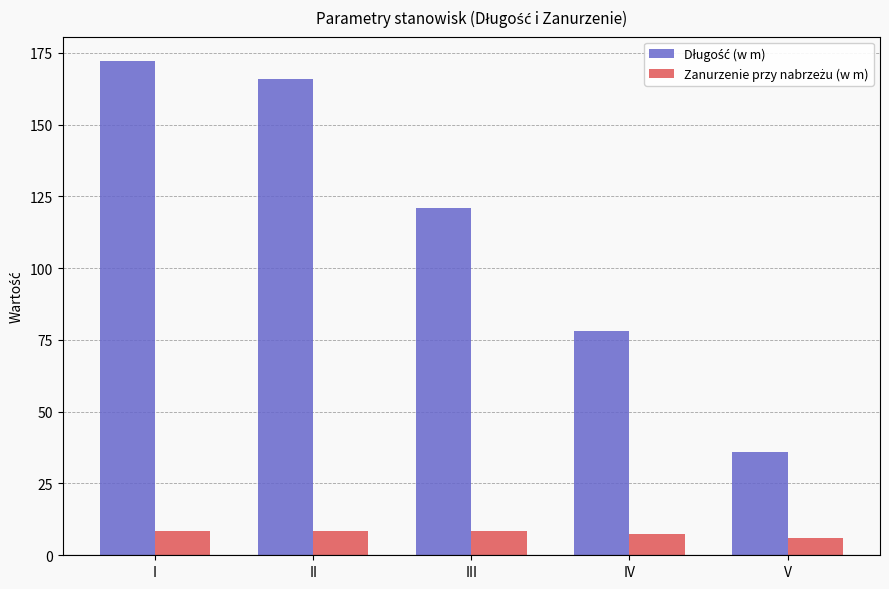

What is the smallest value displayed?

6.1